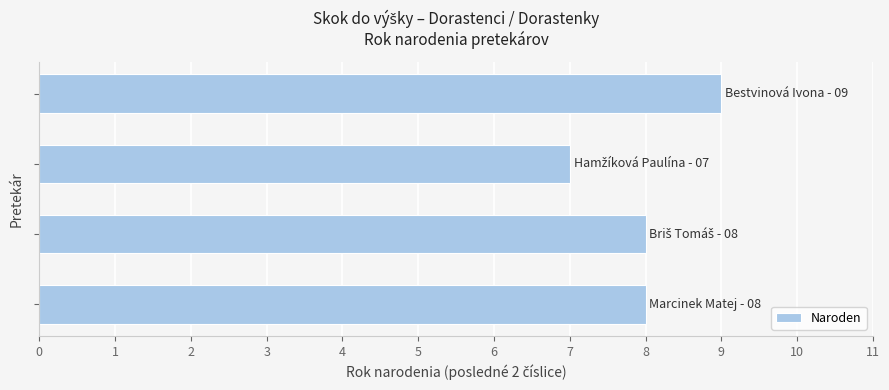

Are the bars grouped side by side (vs. stacked)?

No